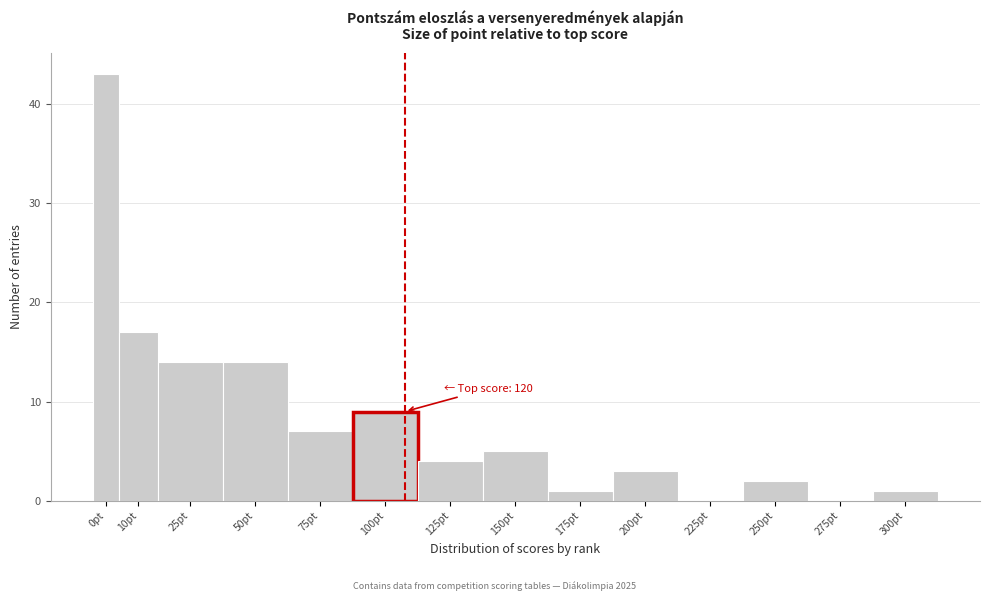

Reading right to left, extract all data points from this chart.

300pt=1	275pt=0	250pt=2	225pt=0	200pt=3	175pt=1	150pt=5	125pt=4	100pt=9	75pt=7	50pt=14	25pt=14	10pt=17	0pt=43